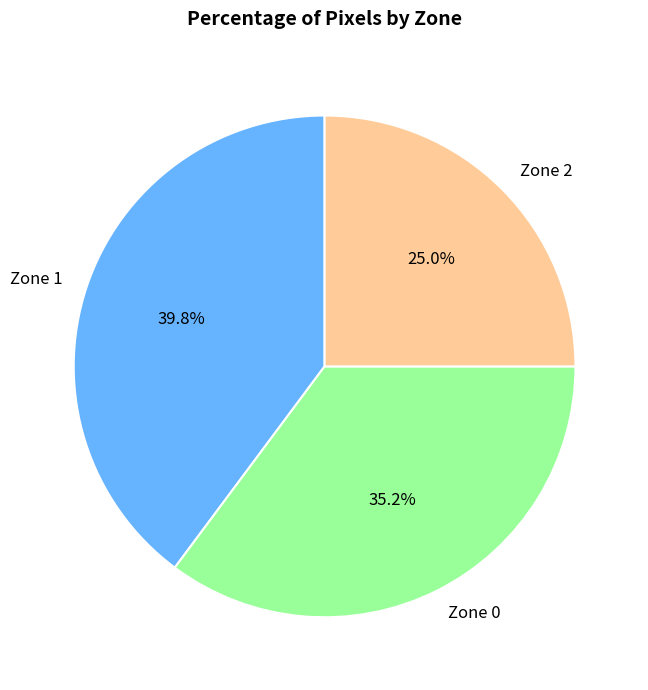

To the nearest percent, what is the difference between the largest and smallest slice percentages?

15%